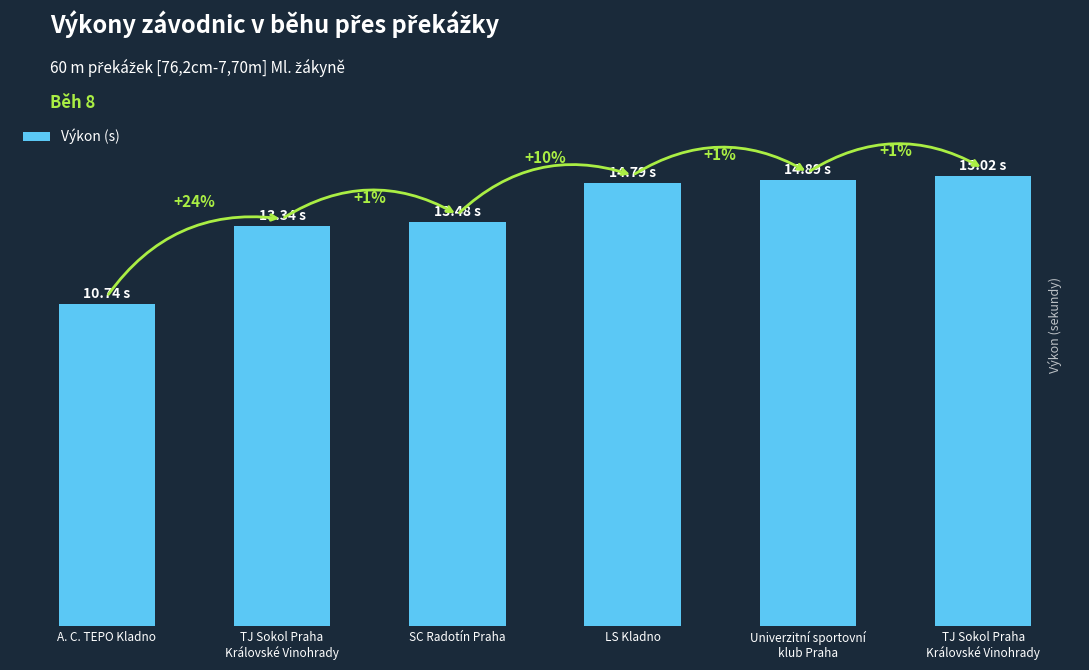

What is the change in value from TJ Sokol Praha
Královské Vinohrady to Univerzitní sportovní
klub Praha?

+1.6